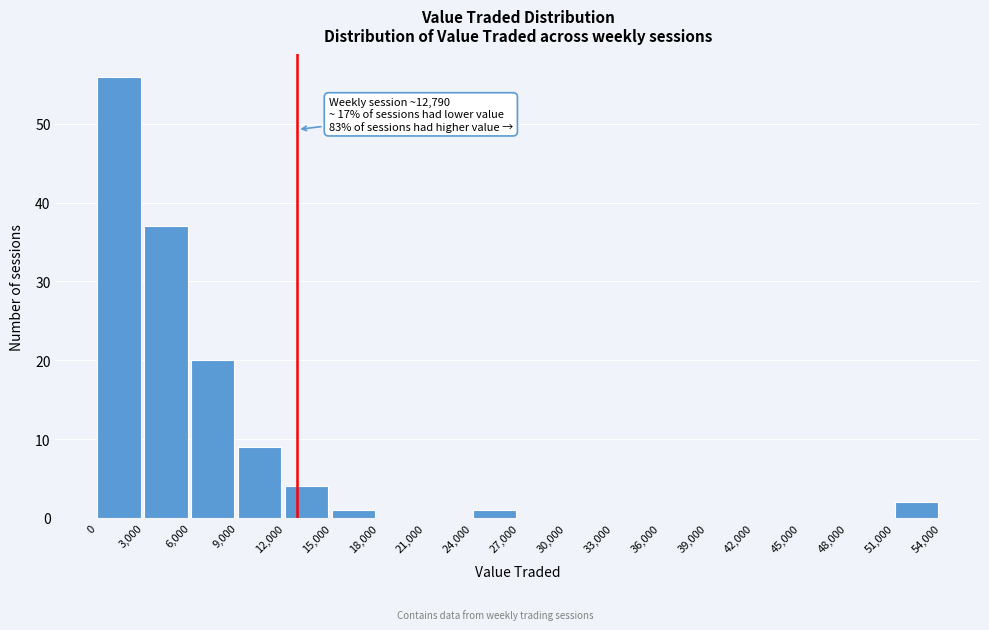

Which range on the x-axis has the tallest bar?

0 to 3,000